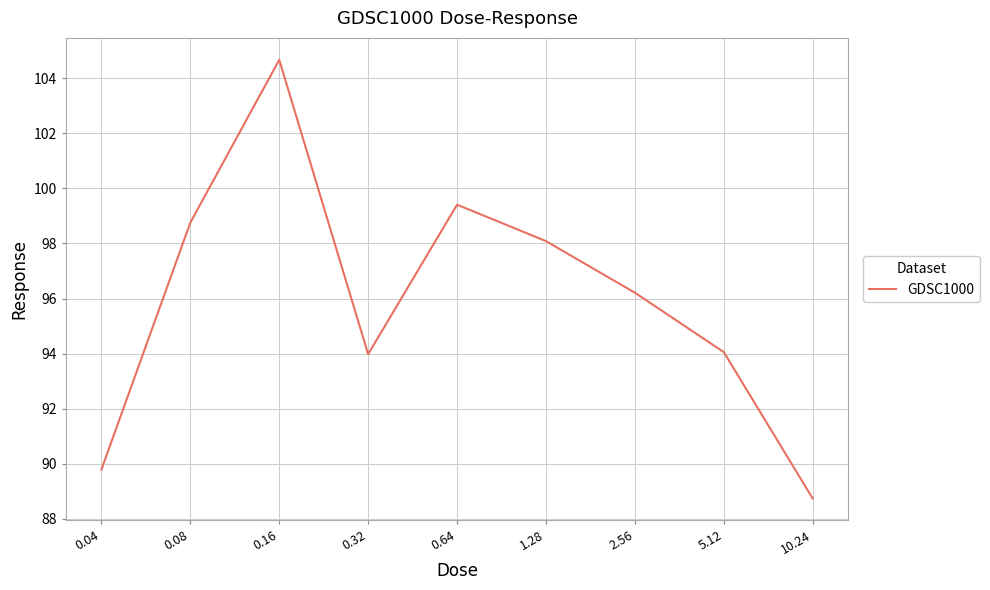

Does the chart have visible grid lines?

Yes